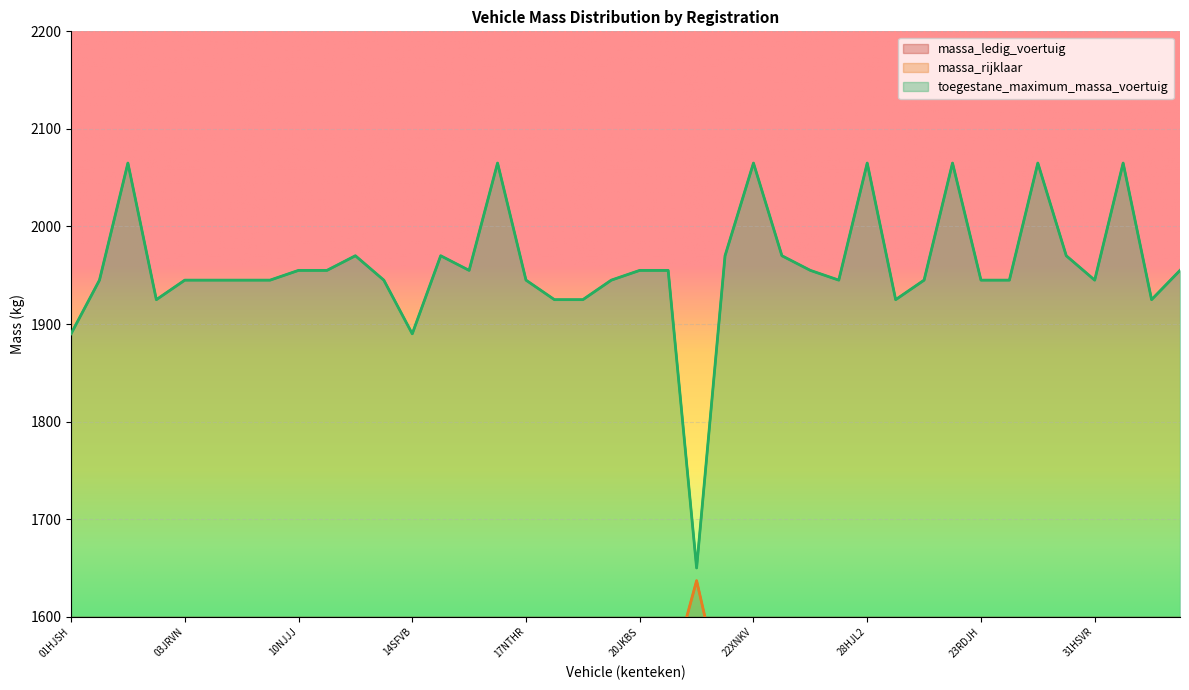

What is the total value across all series at 01RLGZ?

5075